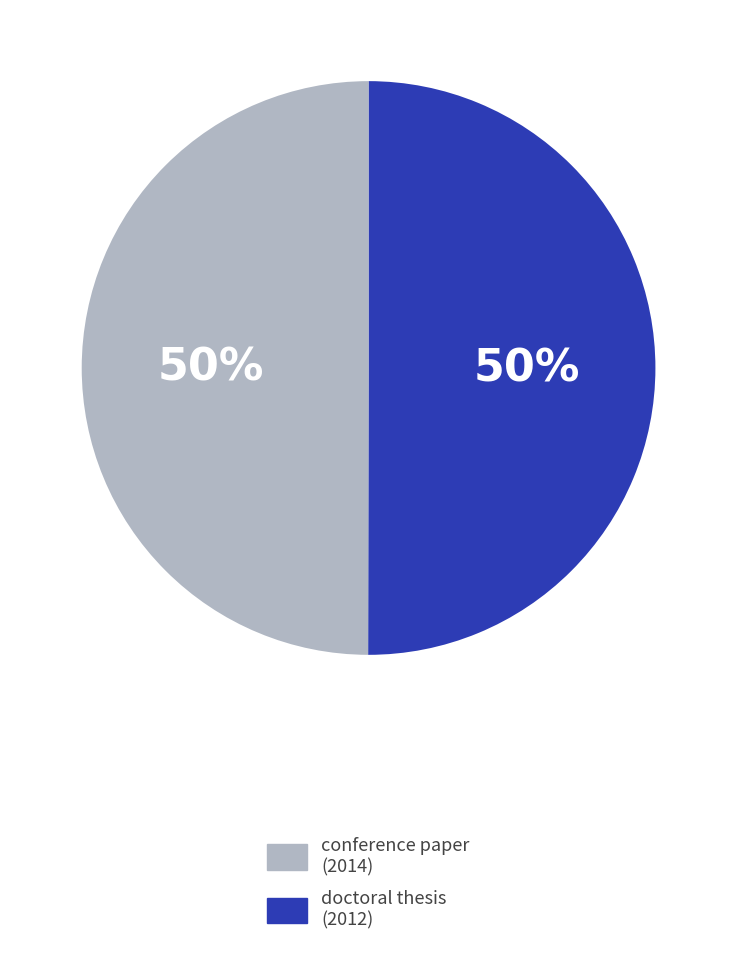

Approximately how many times larger is the value at conference paper (2014) compared to doctoral thesis (2012)?

1.0